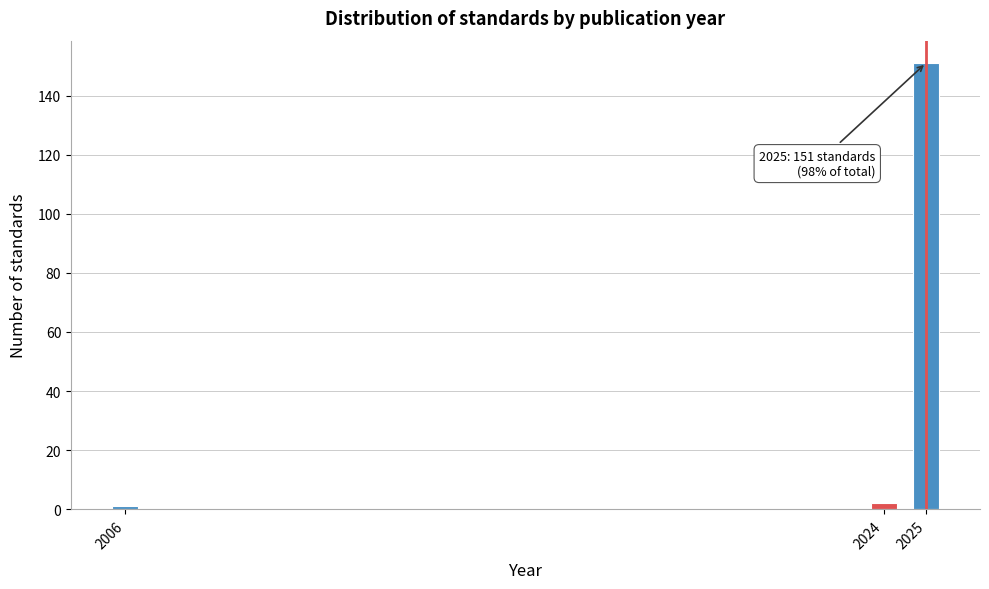

Reading left to right, list all the values displayed in this chart.

1	2	151